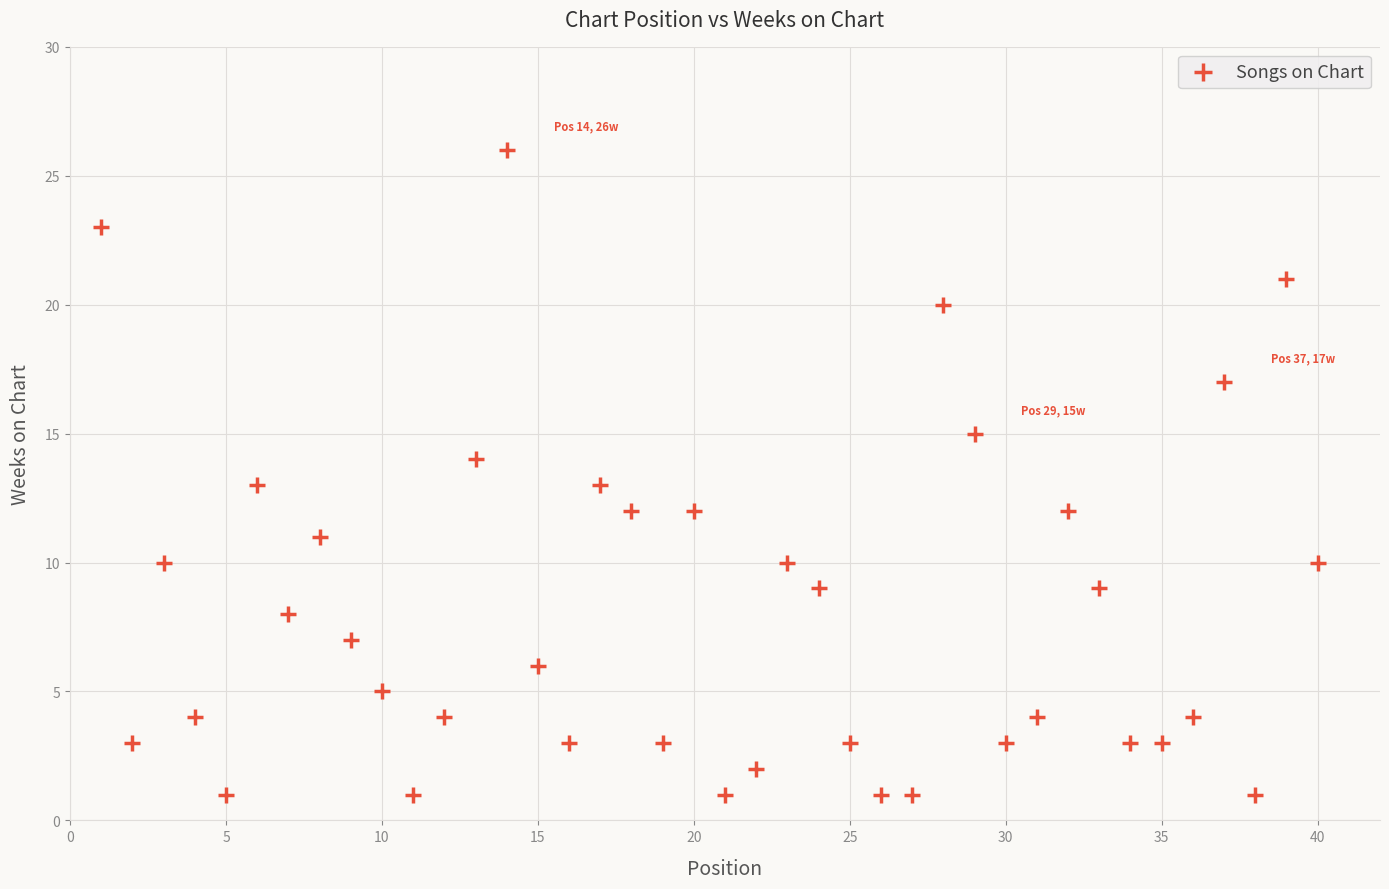

What is the range of X values (max minus min)?

39